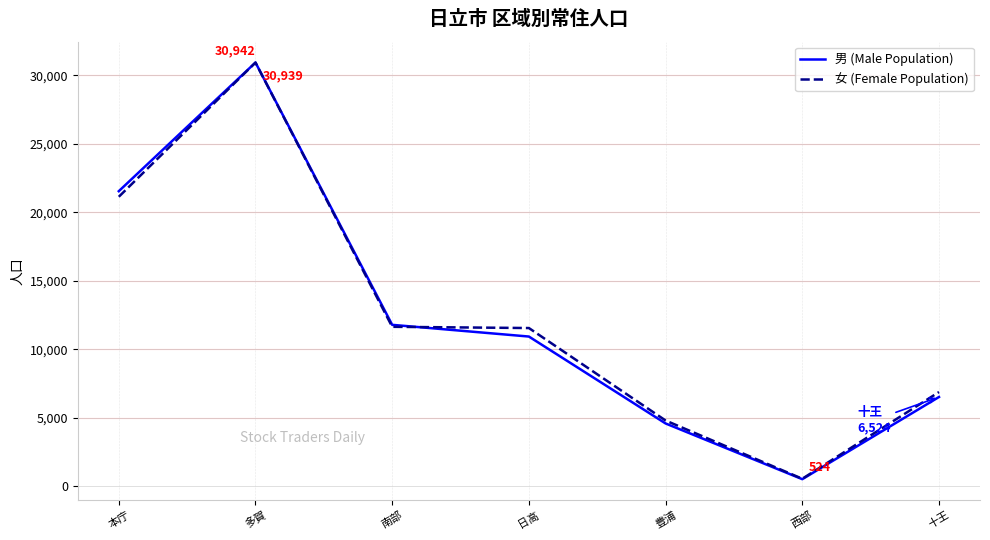

Which series changed the most between 多賀 and 豊浦?

男 (Male Population)